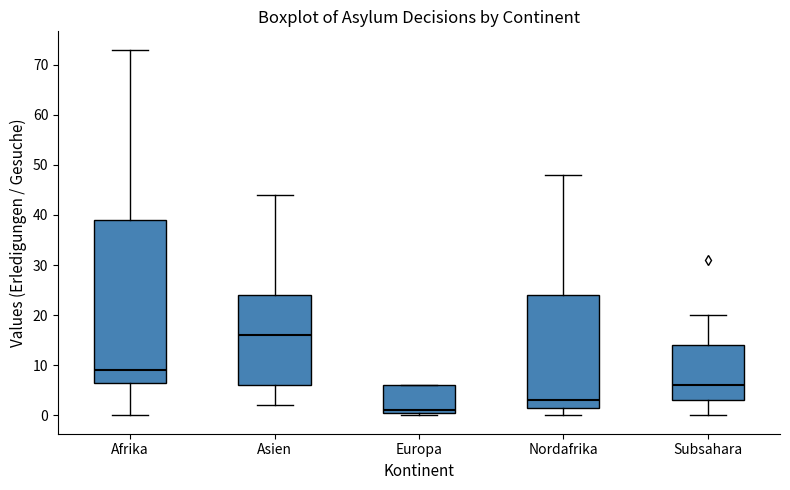

Comparing the boxes themselves (not the whiskers), which one is the tallest?

Afrika